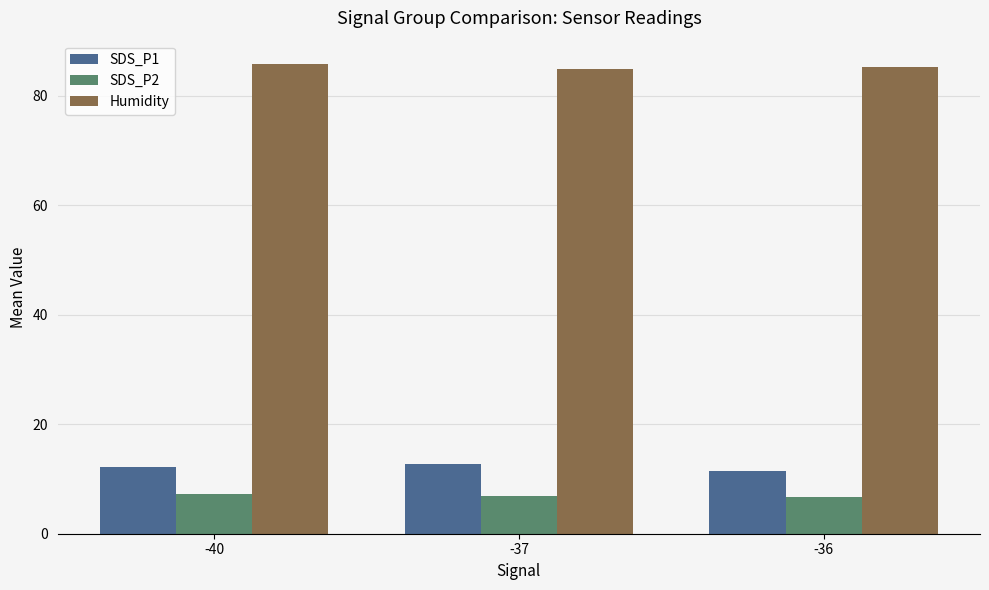

How many data points does each series have?

3